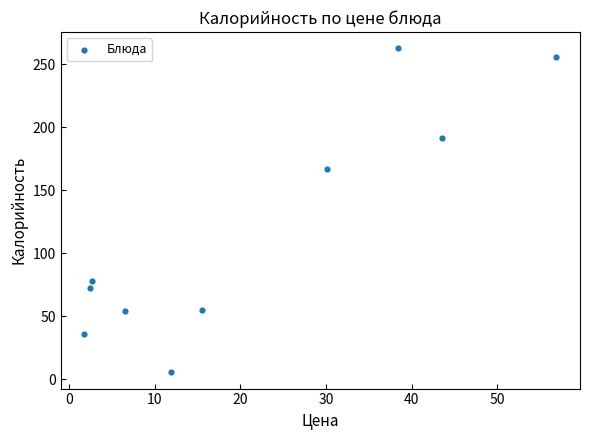

What Y value in the scatter plot is closest to 134?

167.1